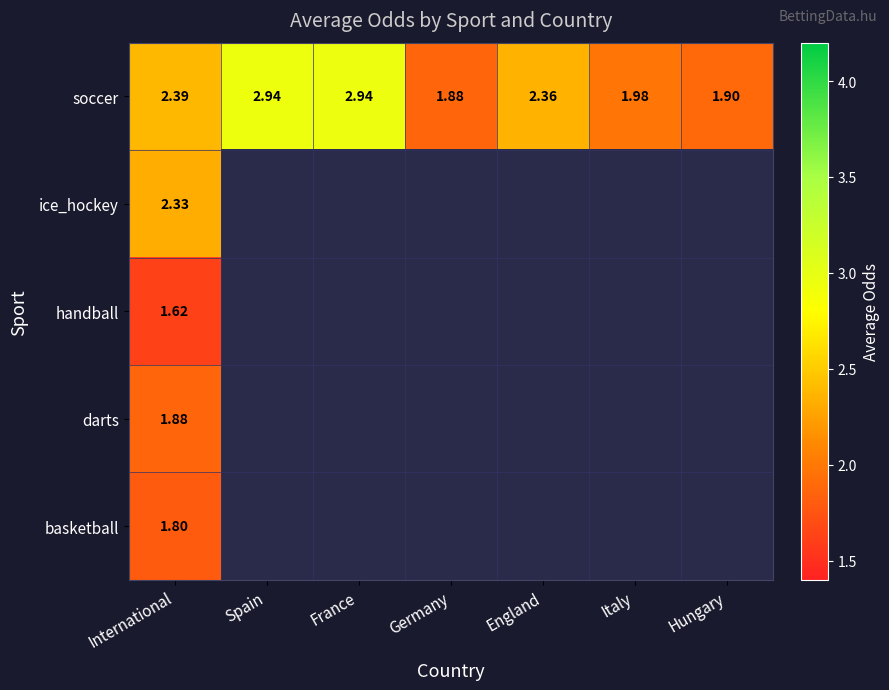

Where does the soccer series first go above 2?

International